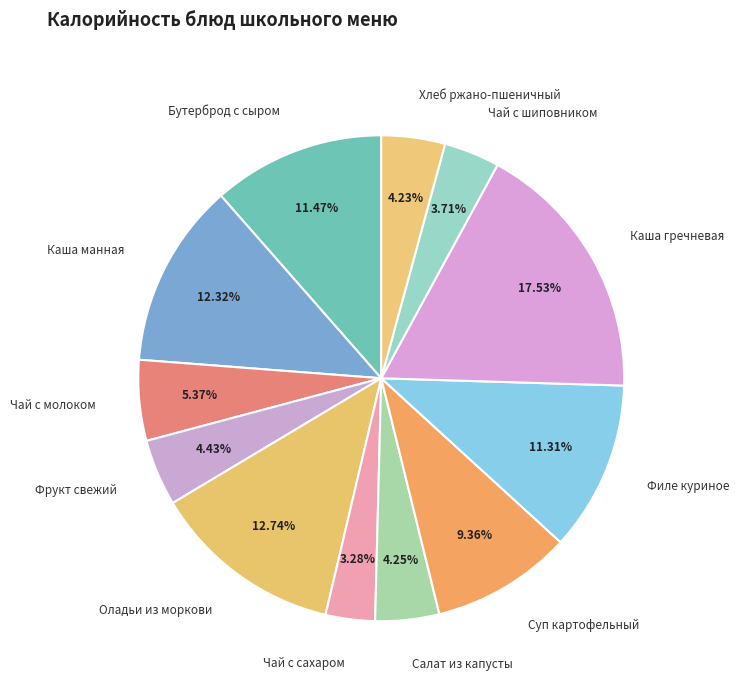

Approximately how many times larger is the value at Хлеб ржано-пшеничный compared to Салат из капусты?

1.0